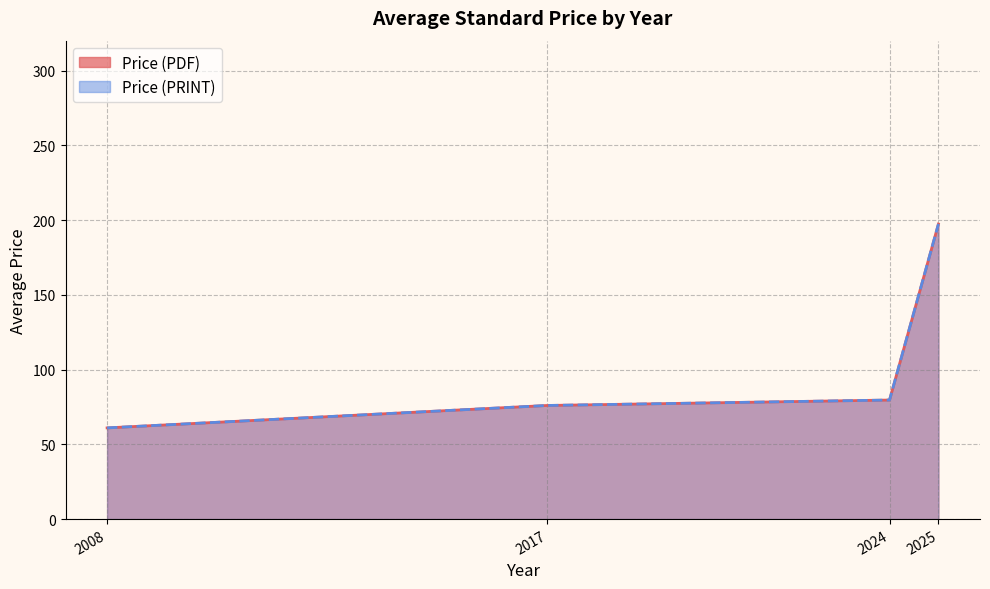

Which series has the largest range (max minus min)?

Price (PDF)